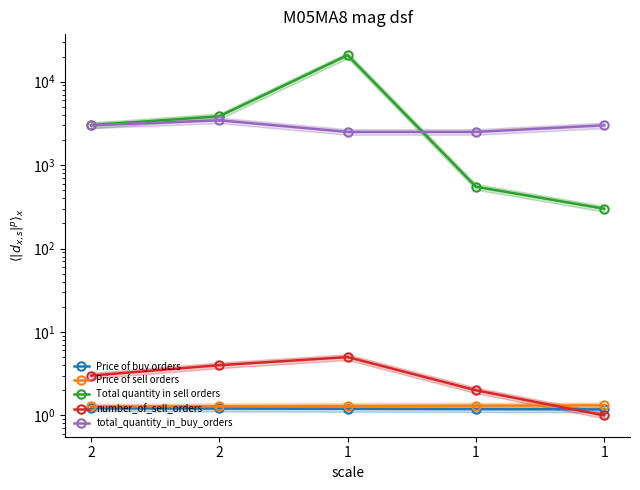

Rank the categories by Total quantity in sell orders value from highest to lowest.

1, 2, 2, 1, 1